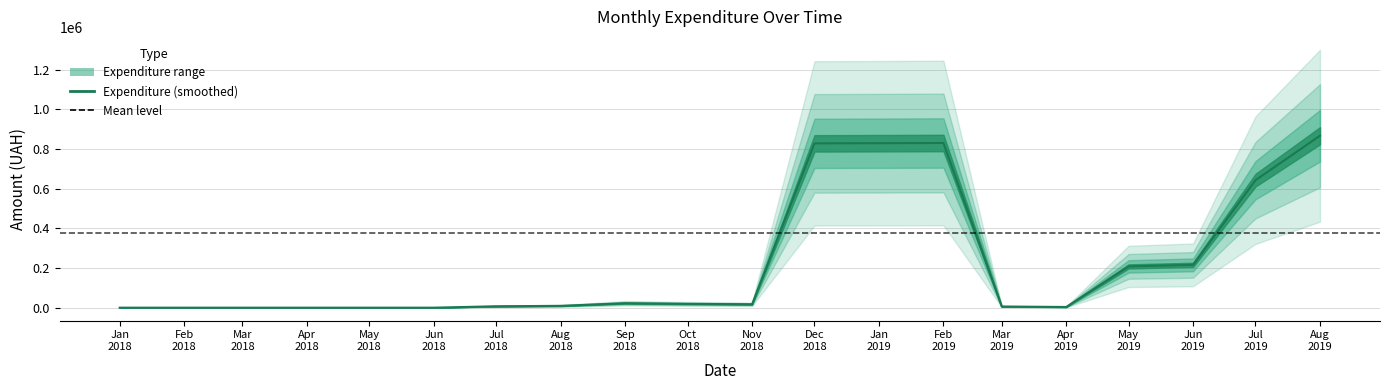

Between 8 and 3, which is larger?

8